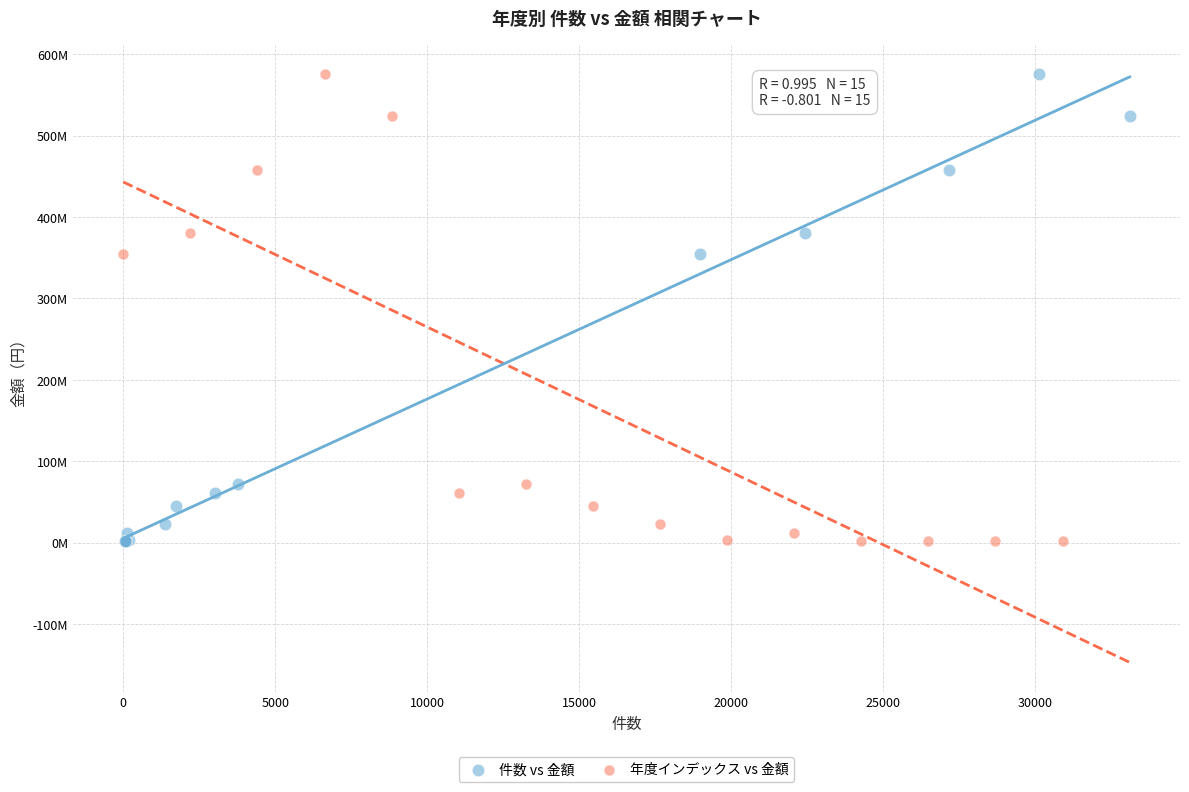

What are all the series names shown in the legend?

件数 vs 金額, 年度インデックス vs 金額